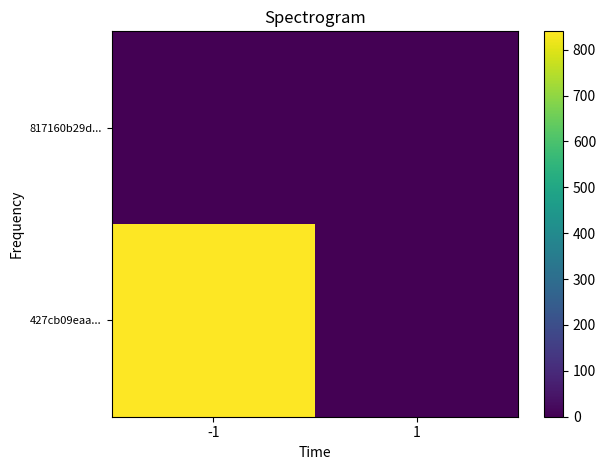

Reading left to right, extract all data points from this chart.

427cb09eaa...: -1=840	1=0
817160b29d...: -1=0	1=0